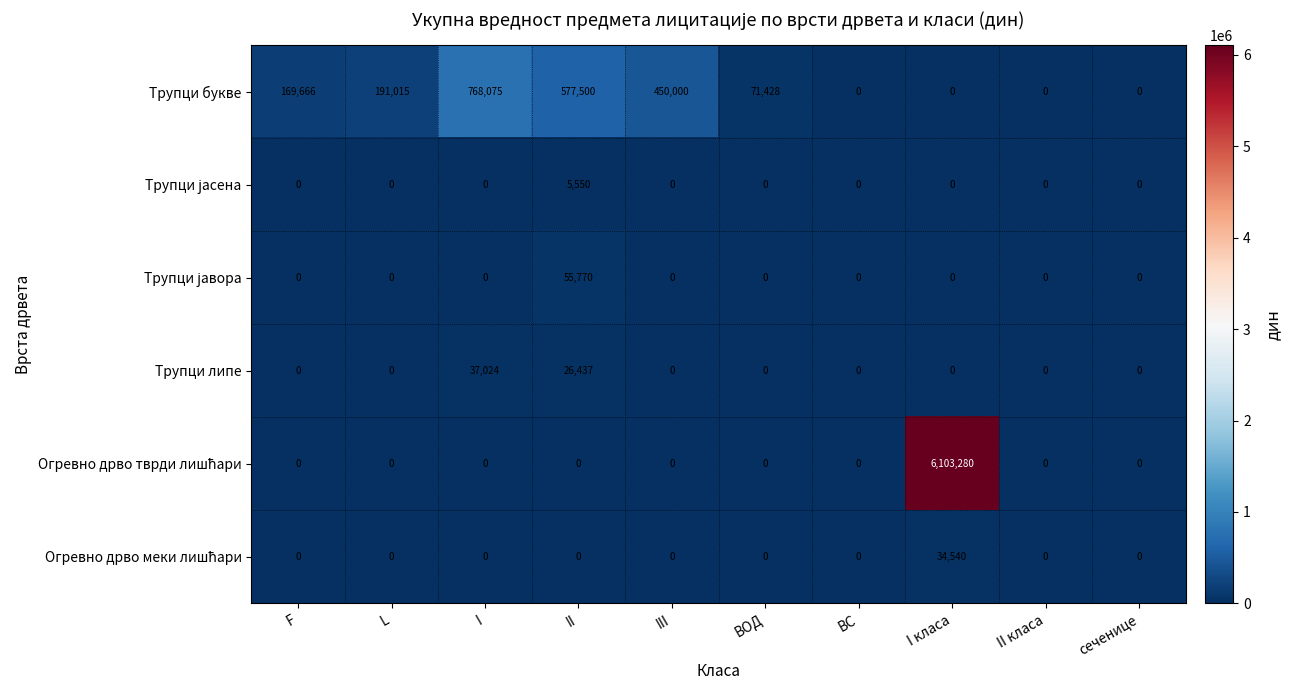

What is the total value across all series at F?

169666